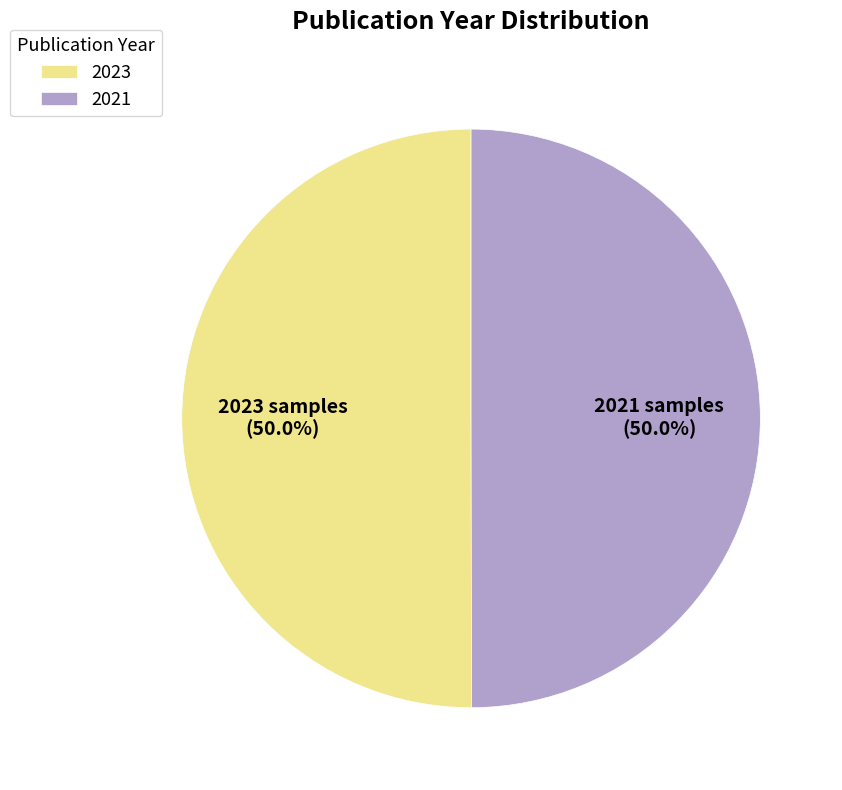

What percentage is the 2023 slice, to the nearest percent?

50%